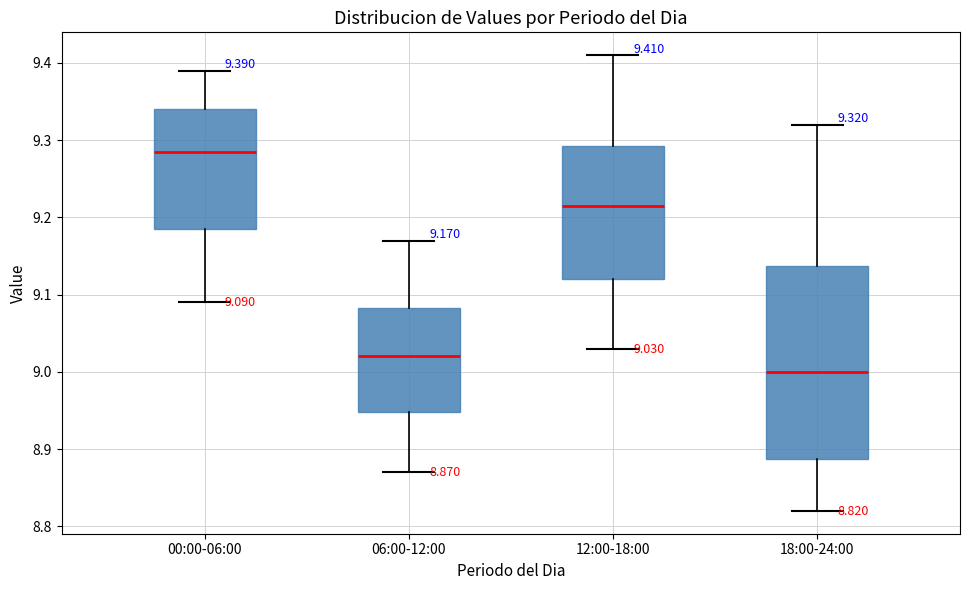

Comparing the boxes themselves (not the whiskers), which one is the tallest?

18:00-24:00